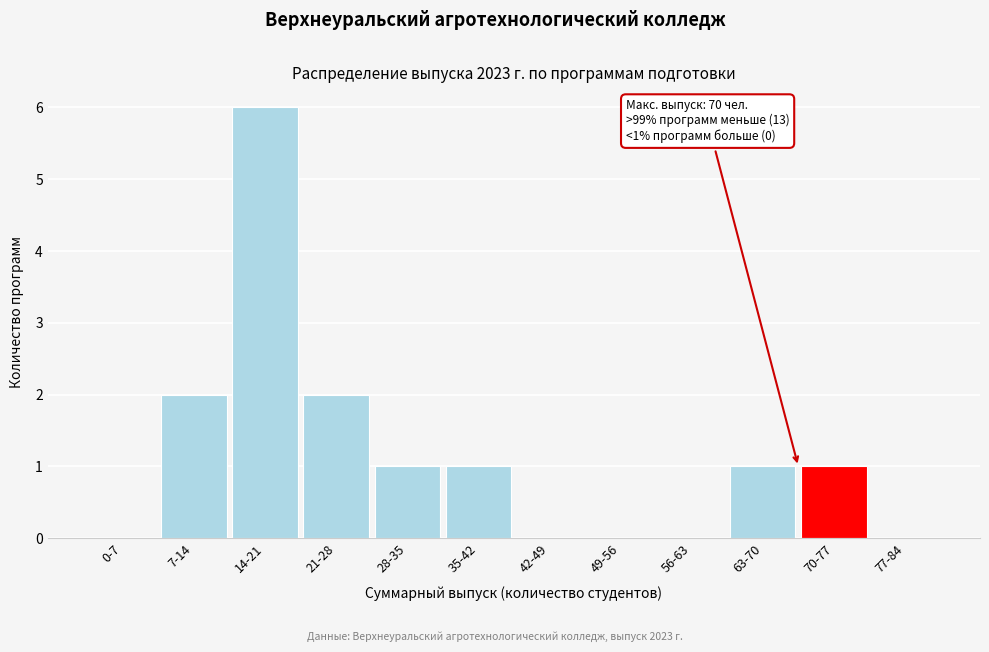

Reading right to left, list all the values displayed in this chart.

77-84=0	70-77=1	63-70=1	56-63=0	49-56=0	42-49=0	35-42=1	28-35=1	21-28=2	14-21=6	7-14=2	0-7=0